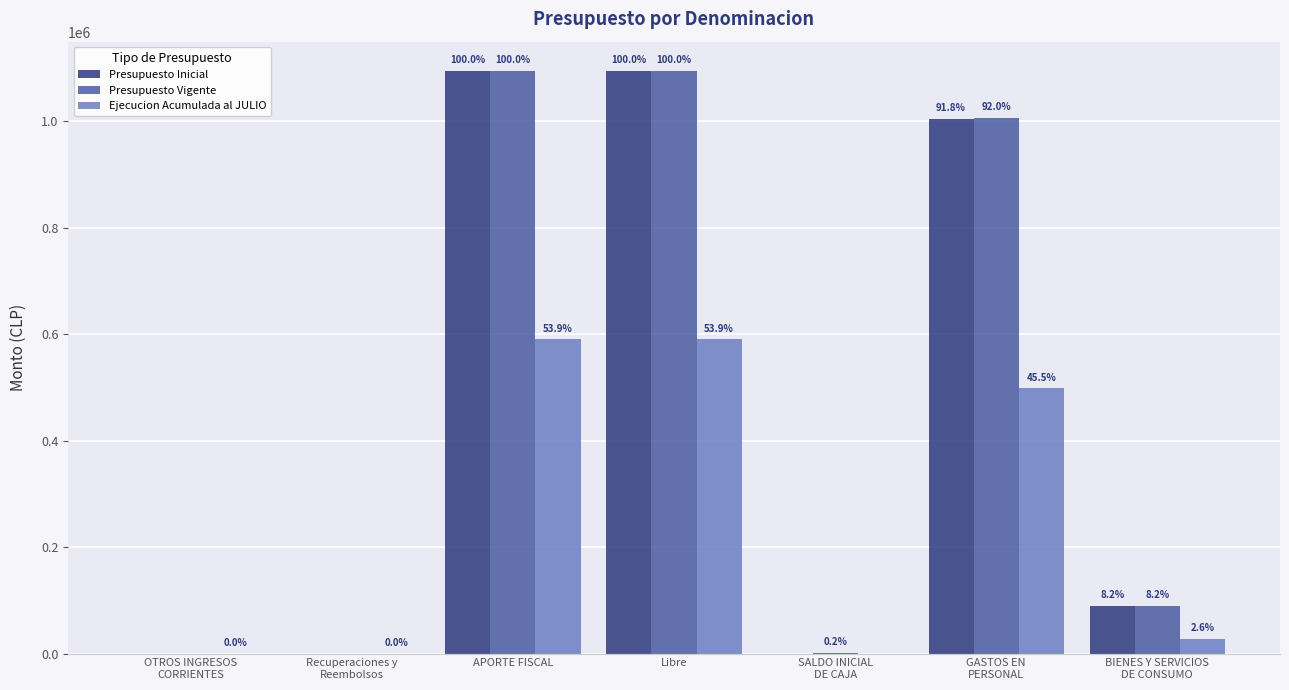

What are all the series names shown in the legend?

Presupuesto Inicial, Presupuesto Vigente, Ejecucion Acumulada al JULIO